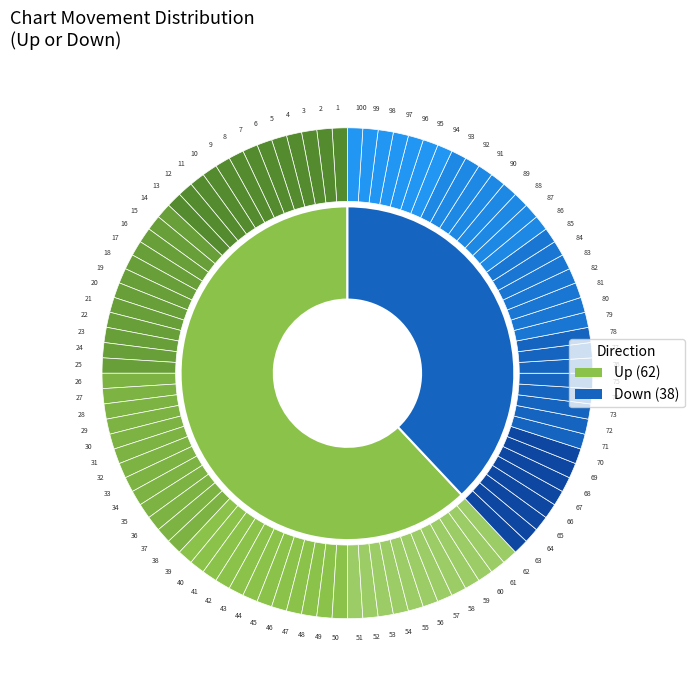

How many segments does this pie chart have?

2